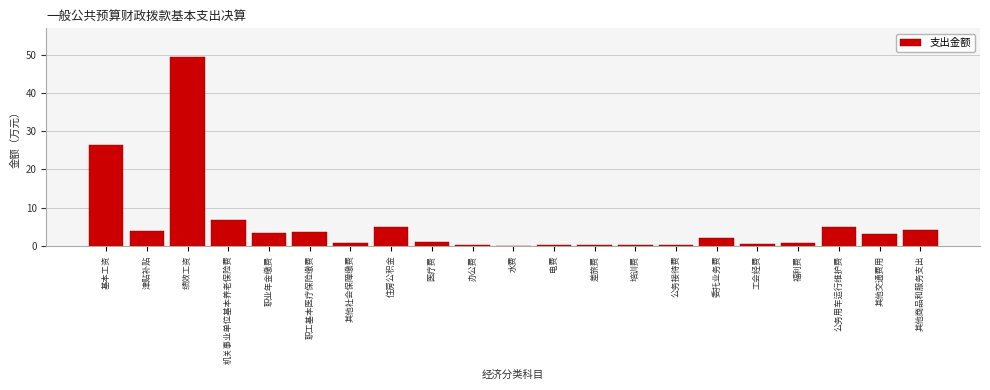

Which has a higher value, 差旅费 or 绩效工资?

绩效工资